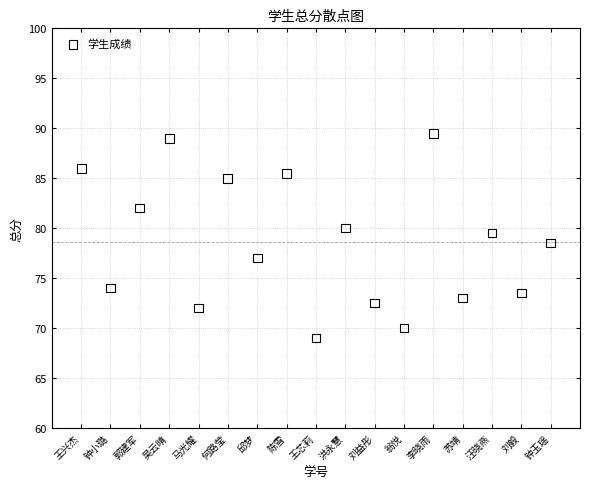

What is the range of Y values (max minus min)?

20.5